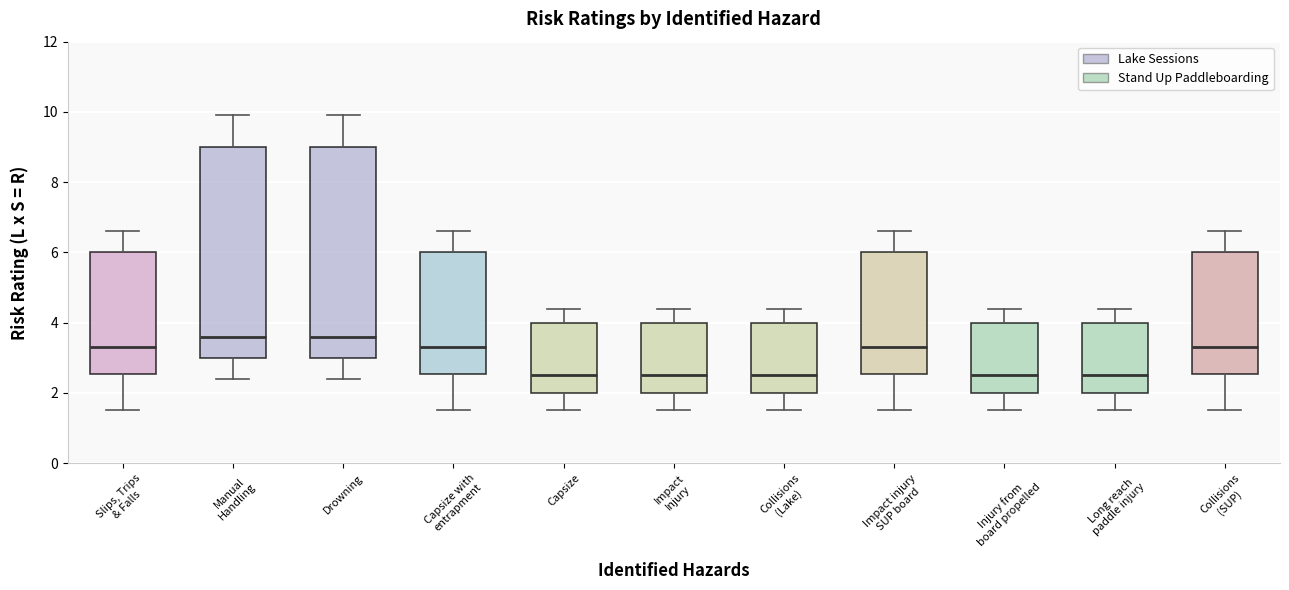

Where does the lower whisker of the box for Capsize end on the y-axis? The values are not printed on the chart, so give them approximately, as read against the axis.

1.6